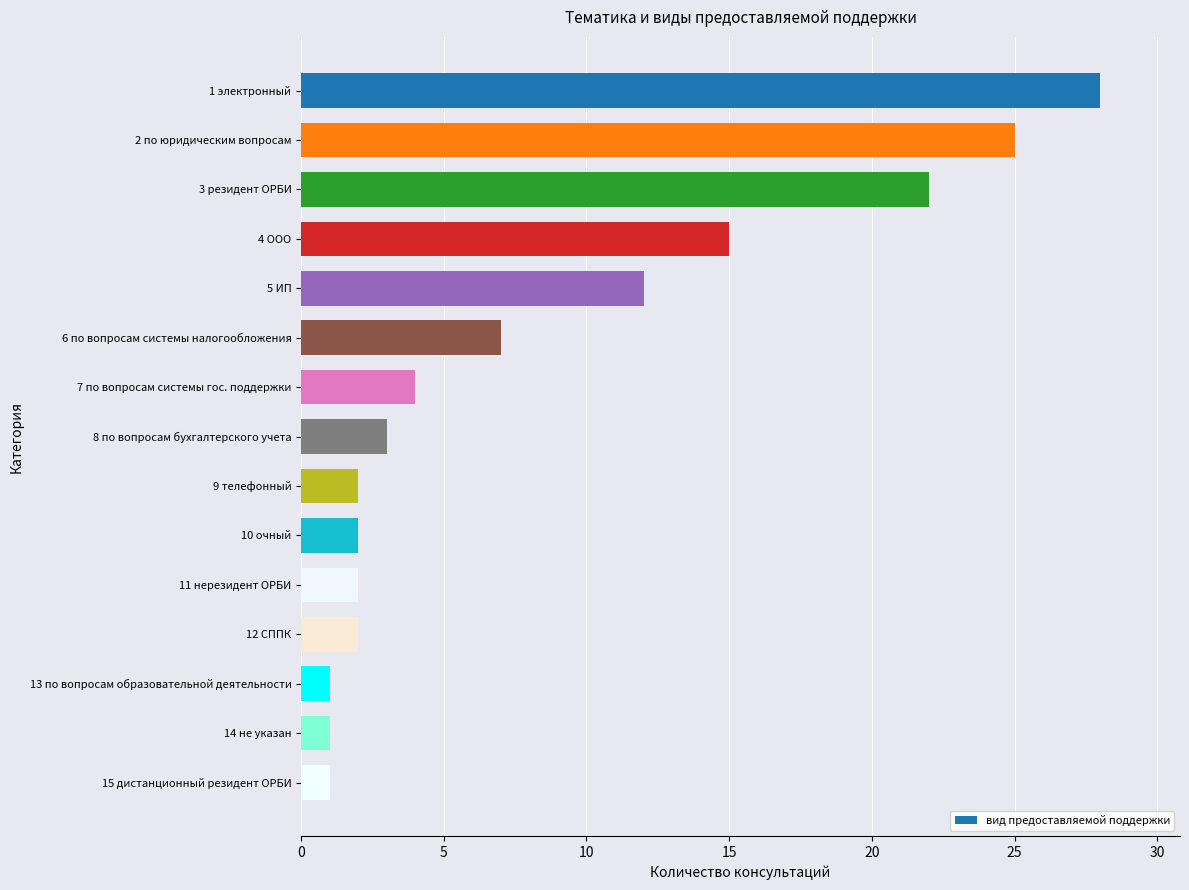

The chart shows a value of 1 at 15 дистанционный резидент ОРБИ. True or false?

True